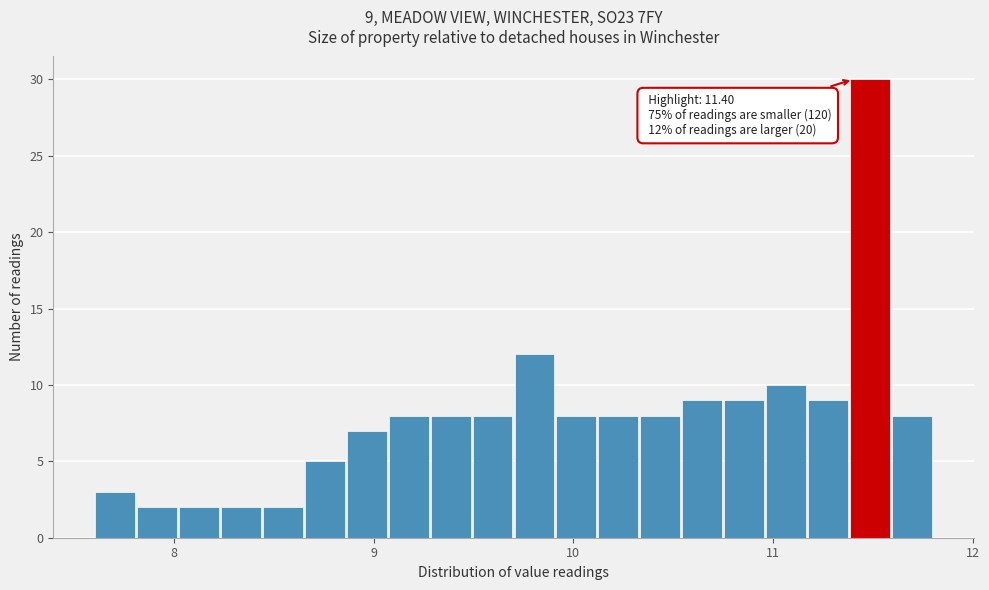

Around what value on the x-axis is the tallest bar? Give the approximate position of its centre, as read against the axis.

11.5